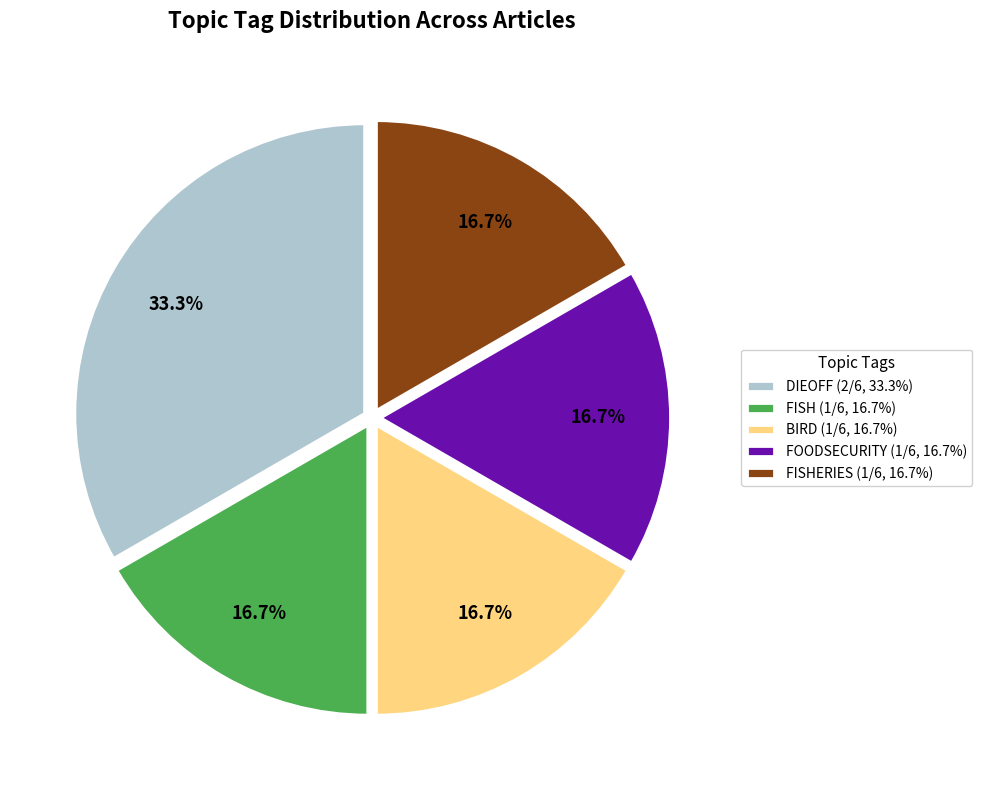

To the nearest percent, what is the average slice percentage?

20%